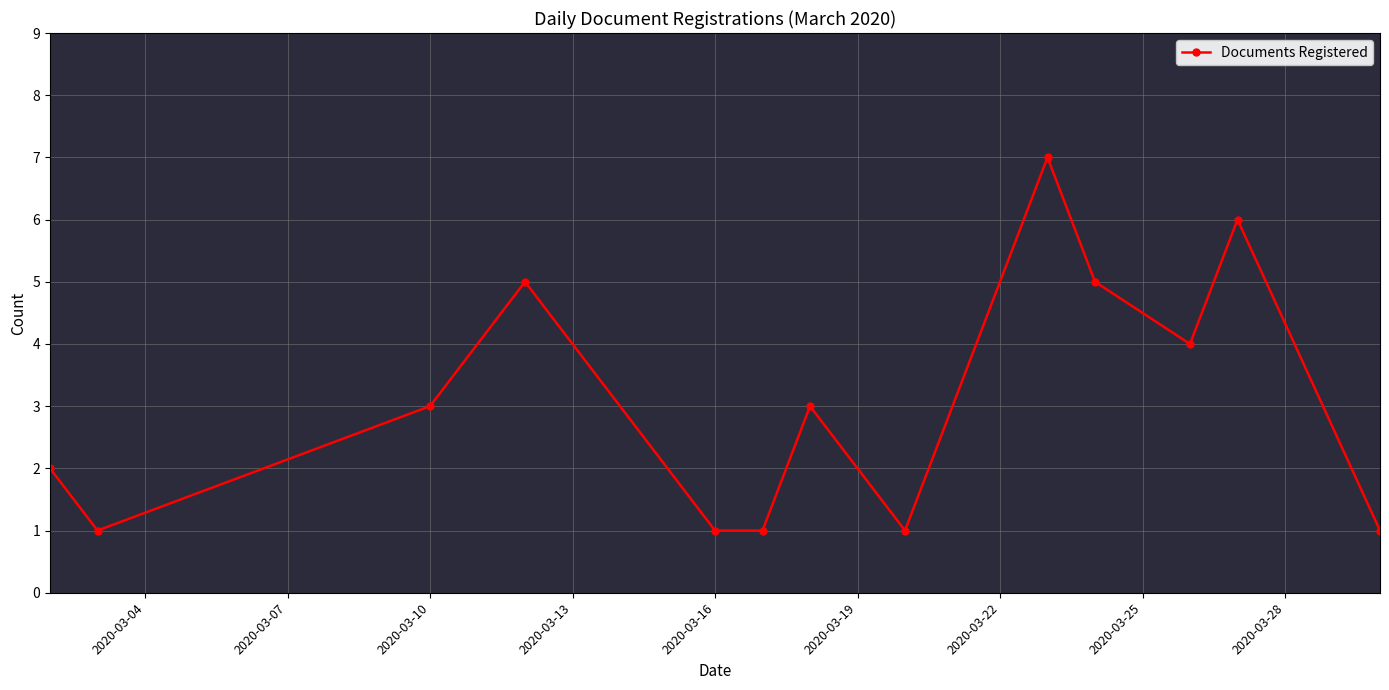

What is the sum of all values?

40